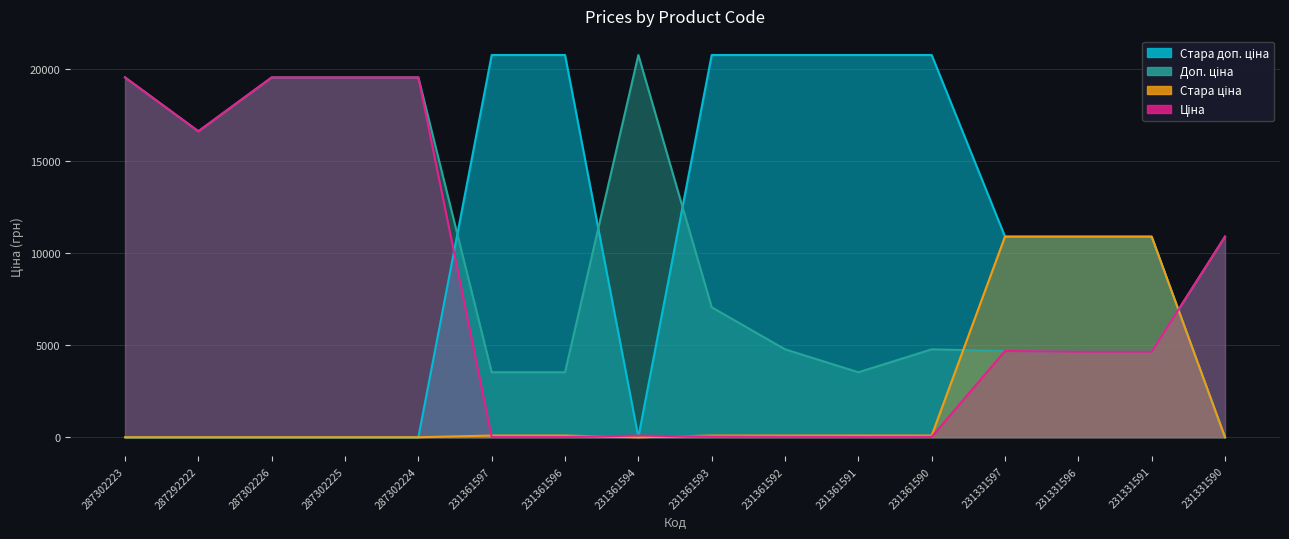

Which category has the lowest value in the Доп. ціна series?

231361597